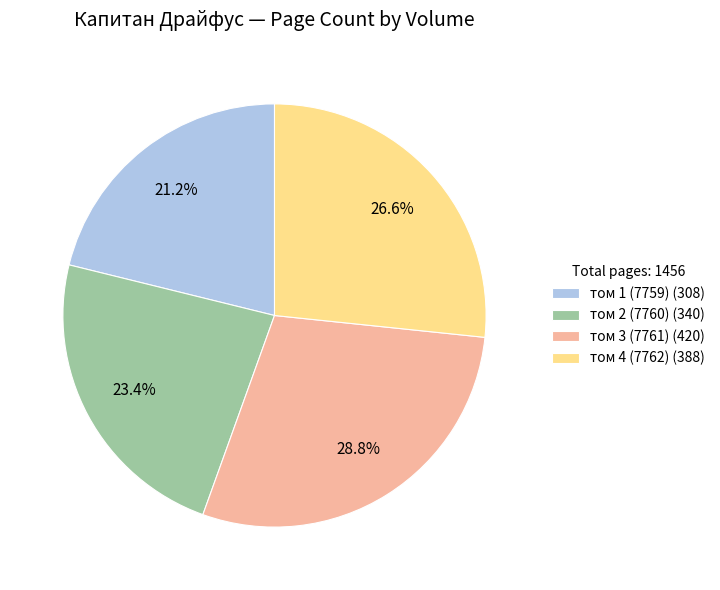

Is there a majority slice in this chart?

No